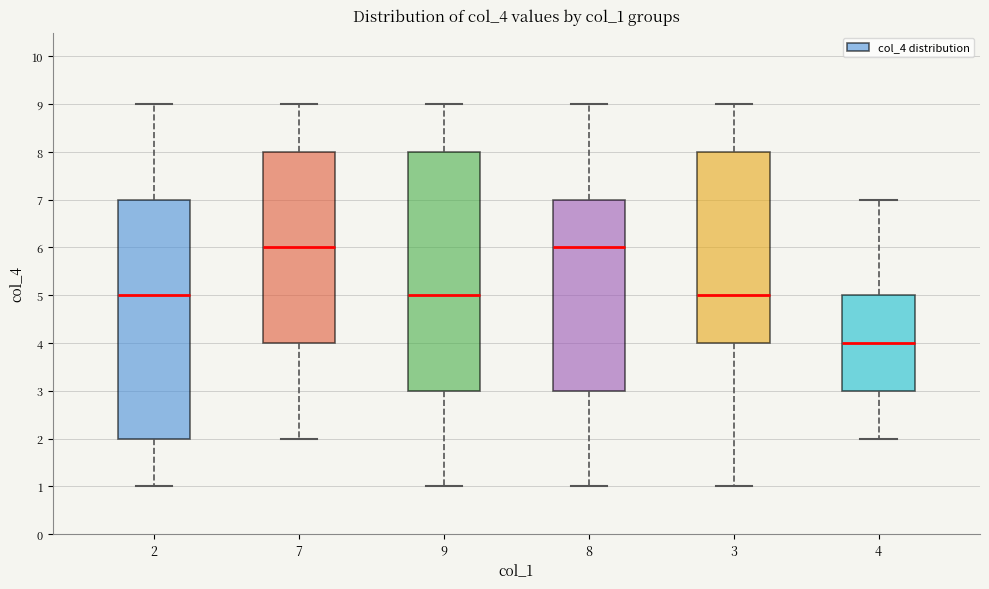

Reading left to right, transcribe this box plot: for each box, give where its median line is, the range the box spans, and where its two whiskers end, as read against the y-axis. The values are not printed on the chart, so give them approximately, as read against the axis.

2: median 5, box 2 to 7, whiskers 1 to 9
7: median 6, box 4 to 8, whiskers 2 to 9
9: median 5, box 3 to 8, whiskers 1 to 9
8: median 6, box 3 to 7, whiskers 1 to 9
3: median 5, box 4 to 8, whiskers 1 to 9
4: median 4, box 3 to 5, whiskers 2 to 7